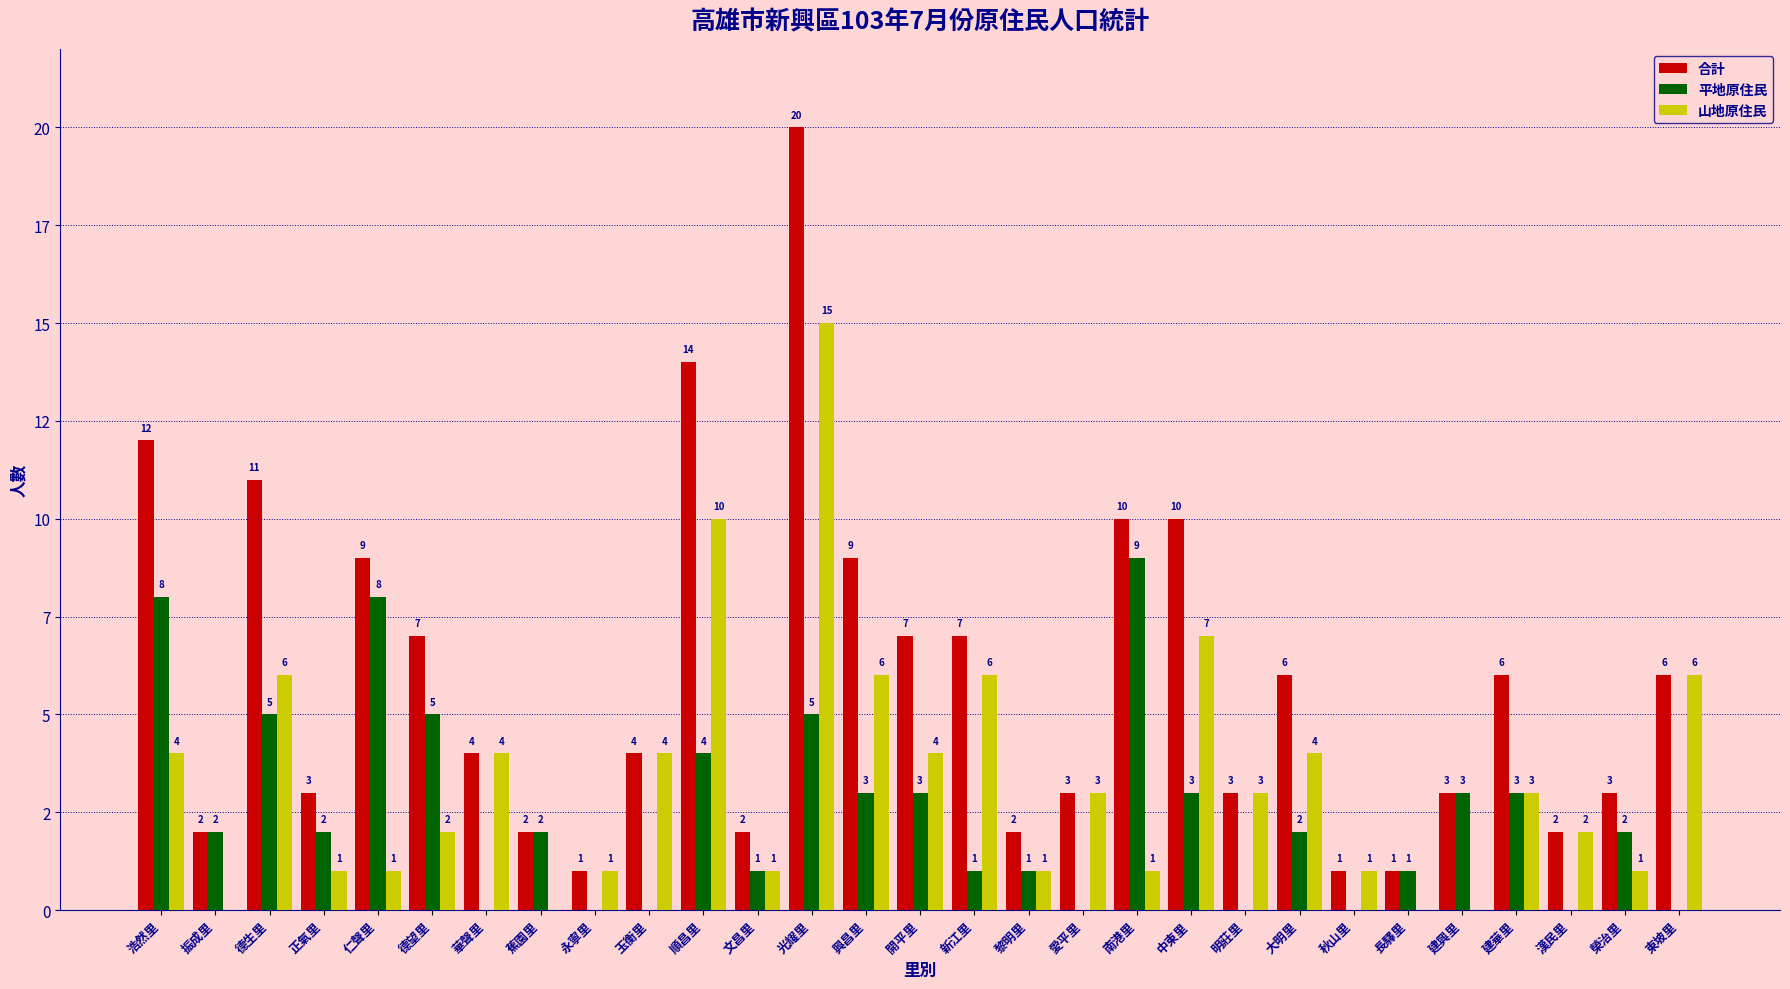

What is the label of the 12th bar from the left?

文昌里